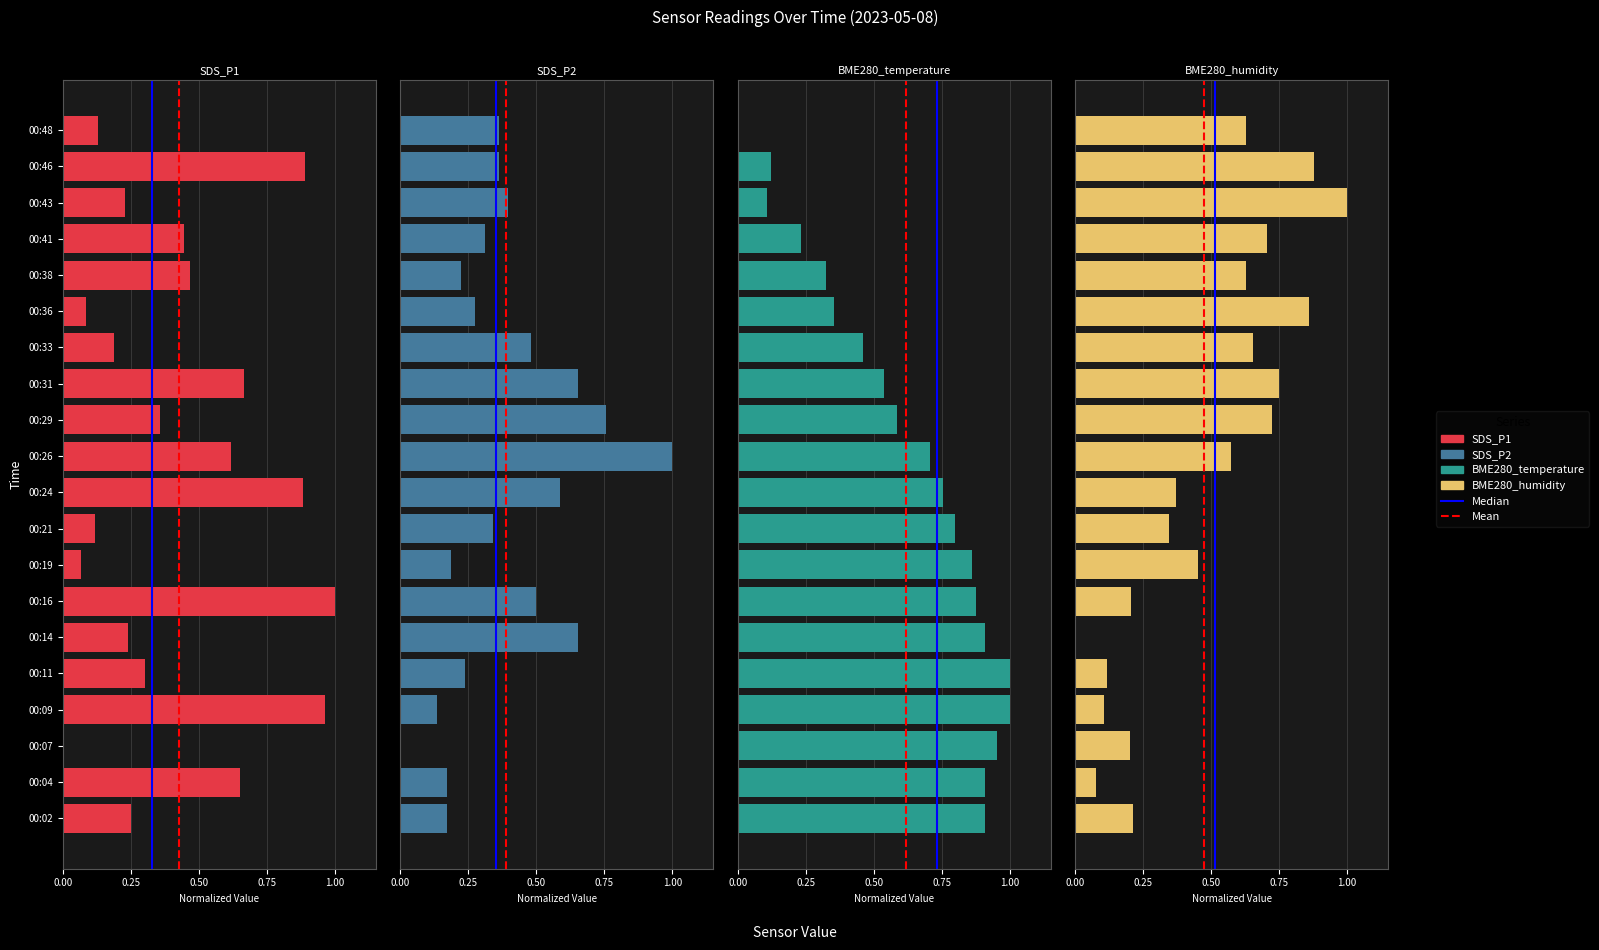

What is the difference between the SDS_P2 values at 00:19 and 00:36?

0.1